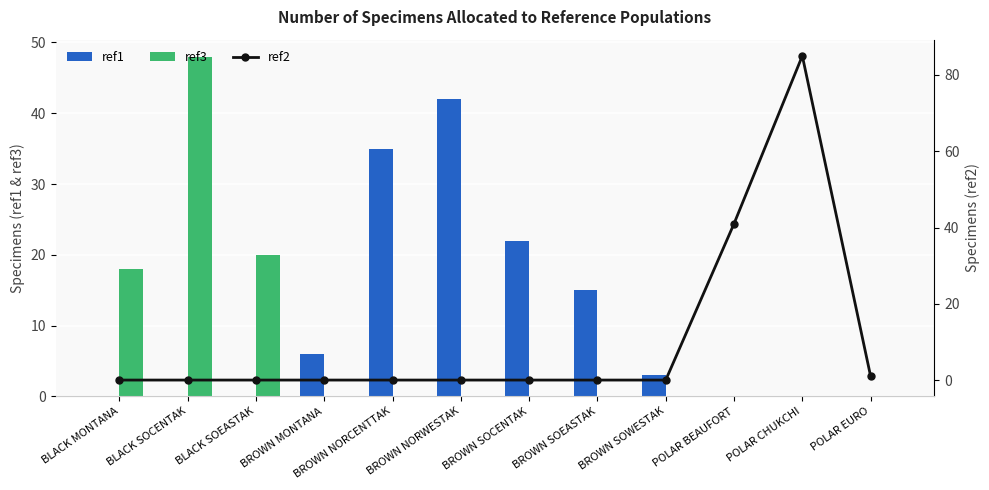

What is the difference between the highest and lowest values at BROWN NORCENTTAK?

35